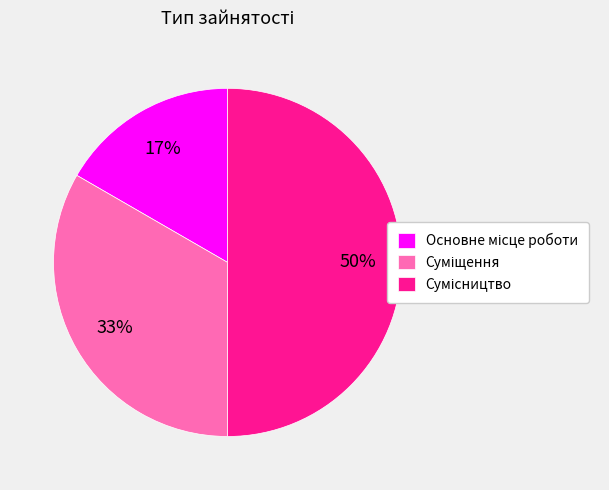

Count the number of slices in the pie.

3